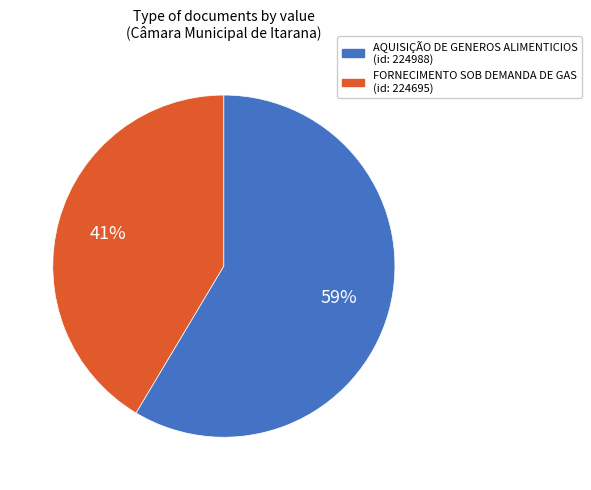

To the nearest percent, what is the average slice percentage?

50%